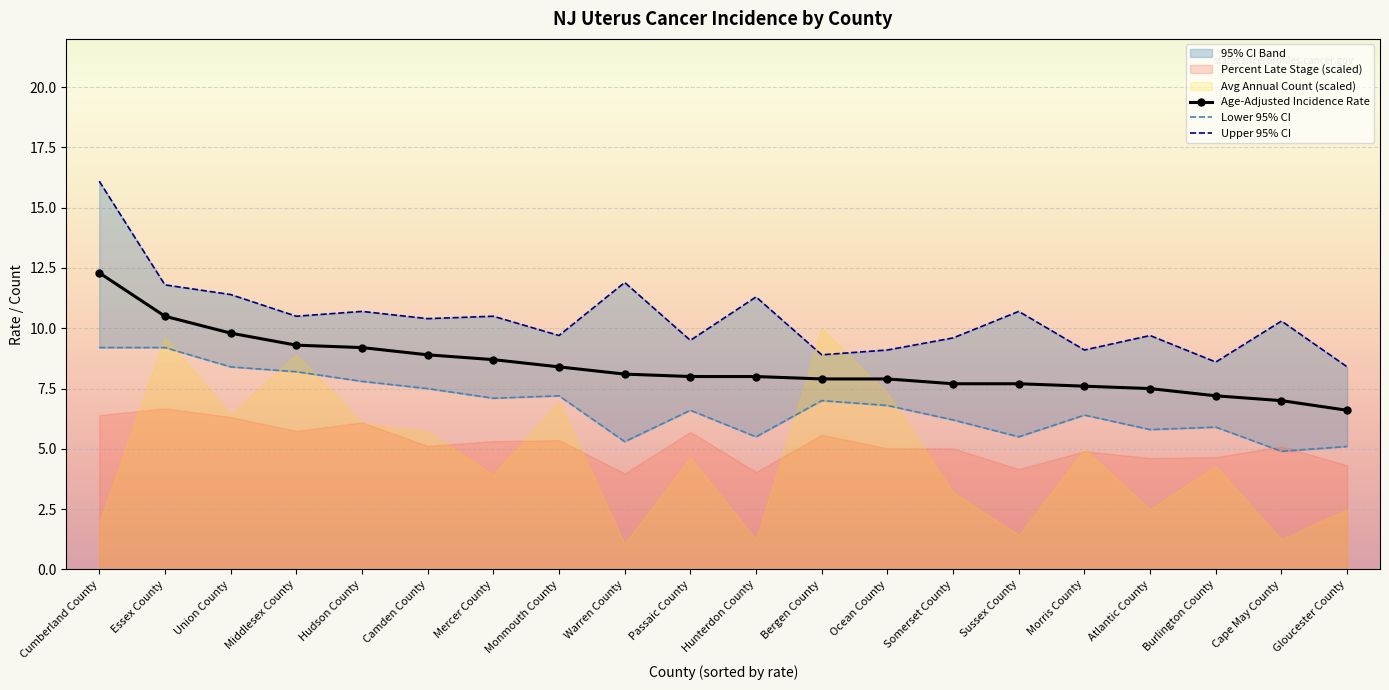

What is the minimum value for Age-Adjusted Incidence Rate?

6.6